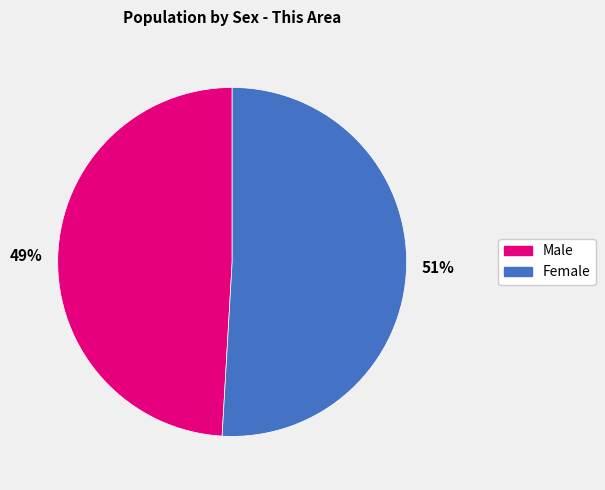

Rank the categories by value from lowest to highest.

Male, Female